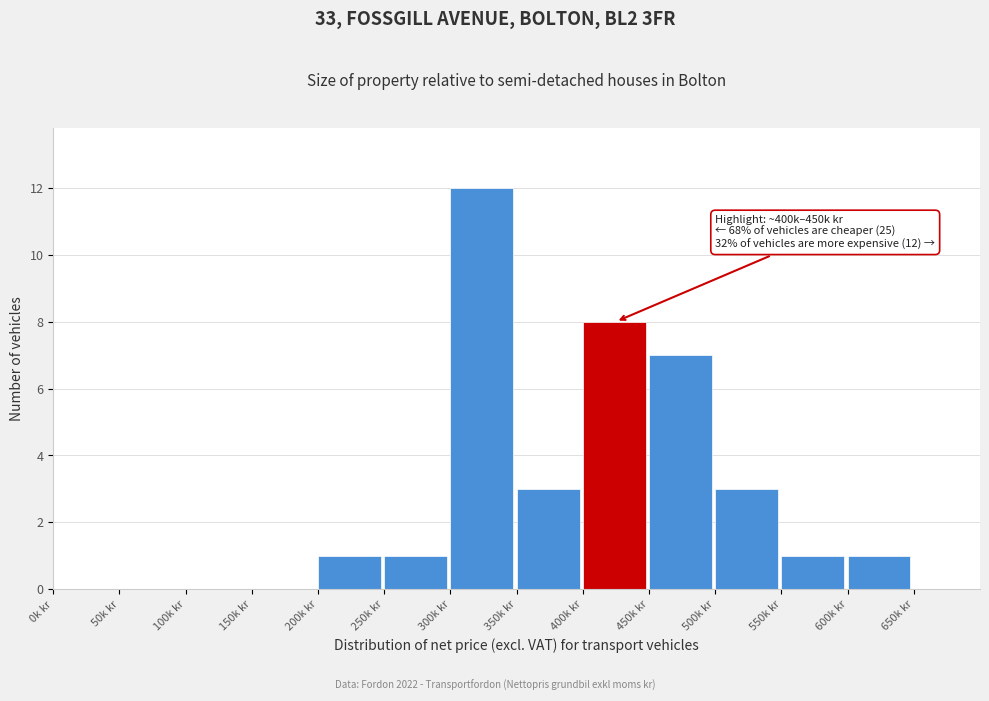

What is the sum of the values at 300k kr and 550k kr?

13